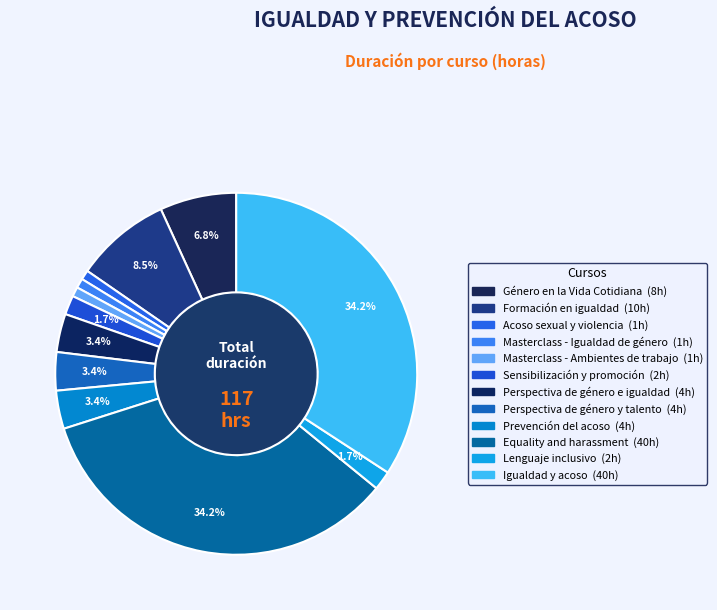

The Masterclass - Ambientes de trabajo slice represents 11% of the pie. True or false?

False